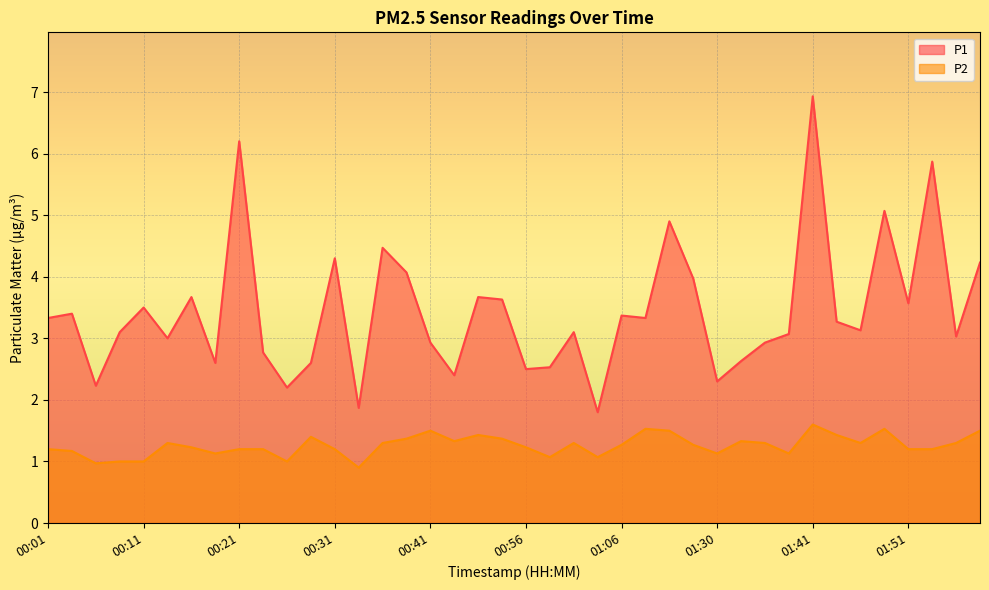

Reading left to right, extract all data points from this chart.

P1: 00:01=3.3	00:04=3.4	00:06=2.2	00:08=3.1	00:11=3.5	00:13=3.0	00:16=3.7	00:18=2.6	00:21=6.2	00:23=2.8	00:26=2.2	00:28=2.6	00:31=4.3	00:33=1.9	00:36=4.5	00:38=4.1	00:41=2.9	00:46=2.4	00:51=3.7	00:54=3.6	00:56=2.5	00:59=2.5	01:01=3.1	01:04=1.8	01:06=3.4	01:09=3.3	01:15=4.9	01:28=4.0	01:30=2.3	01:33=2.6	01:36=2.9	01:38=3.1	01:41=6.9	01:43=3.3	01:46=3.1	01:48=5.1	01:51=3.6	01:53=5.9	01:56=3.0	01:58=4.2
P2: 00:01=1.2	00:04=1.2	00:06=1.0	00:08=1.0	00:11=1.0	00:13=1.3	00:16=1.2	00:18=1.1	00:21=1.2	00:23=1.2	00:26=1.0	00:28=1.4	00:31=1.2	00:33=0.9	00:36=1.3	00:38=1.4	00:41=1.5	00:46=1.3	00:51=1.4	00:54=1.4	00:56=1.2	00:59=1.1	01:01=1.3	01:04=1.1	01:06=1.3	01:09=1.5	01:15=1.5	01:28=1.3	01:30=1.1	01:33=1.3	01:36=1.3	01:38=1.1	01:41=1.6	01:43=1.4	01:46=1.3	01:48=1.5	01:51=1.2	01:53=1.2	01:56=1.3	01:58=1.5